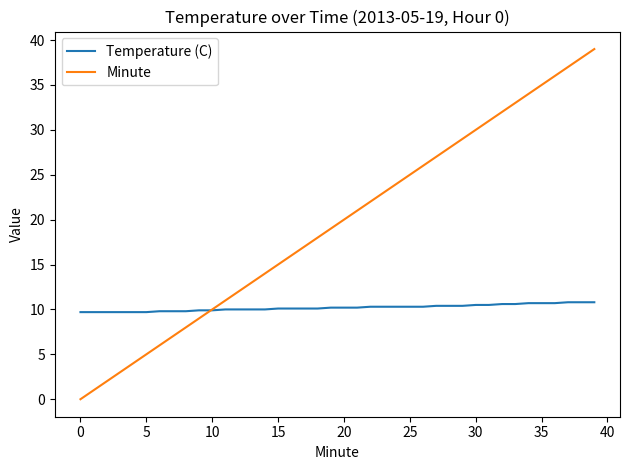

Which series has the widest spread of values?

Minute